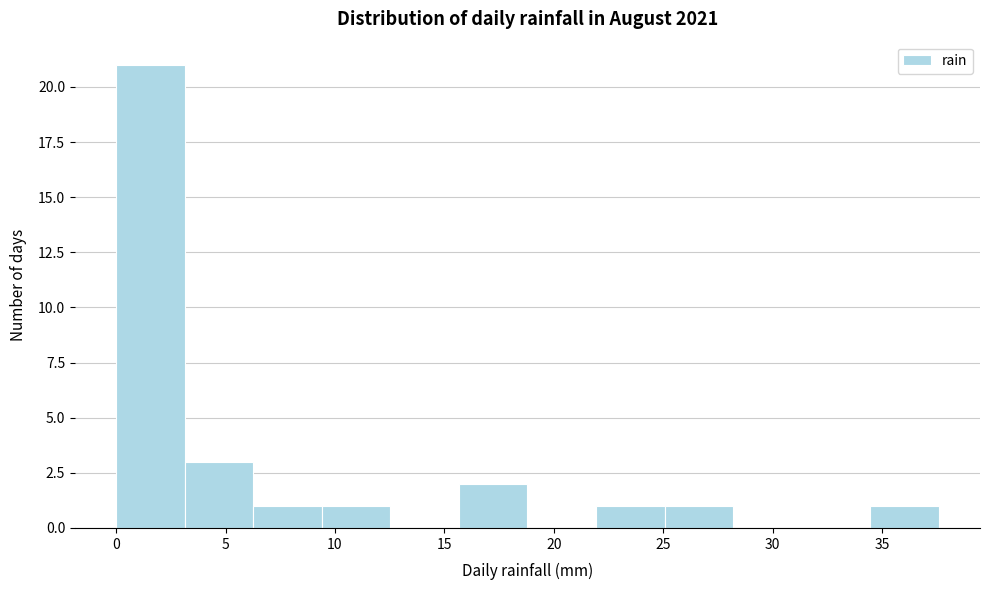

Reading left to right, list every bar in this chart as the range it spans on the x-axis followed by its height. Neither the bar edges nor the heights are printed on the chart, so give them approximately, as read against the axes.

0.0 to 3.0: 21
3.0 to 6.5: 3
6.5 to 9.5: 1
9.5 to 12.5: 1
12.5 to 15.5: 0
15.5 to 19.0: 2
19.0 to 22.0: 0
22.0 to 25.0: 1
25.0 to 28.0: 1
28.0 to 31.5: 0
31.5 to 34.5: 0
34.5 to 37.5: 1